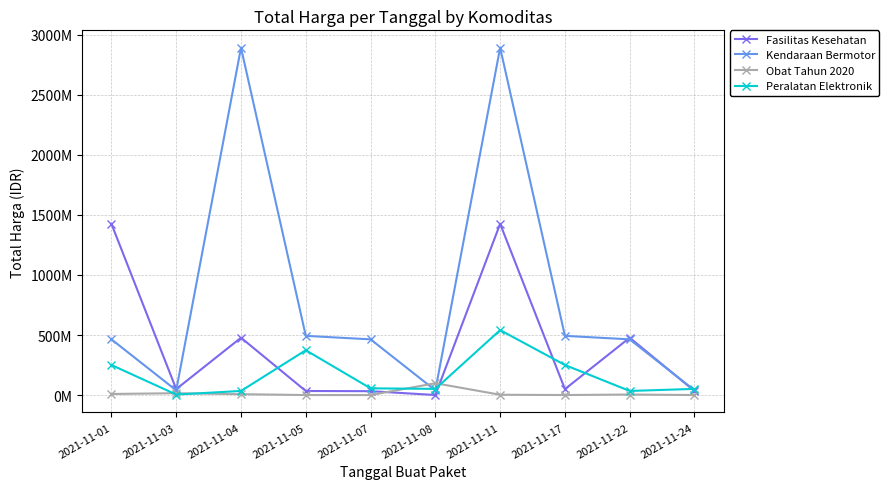

At which category does Peralatan Elektronik reach its first local valley?

2021-11-03